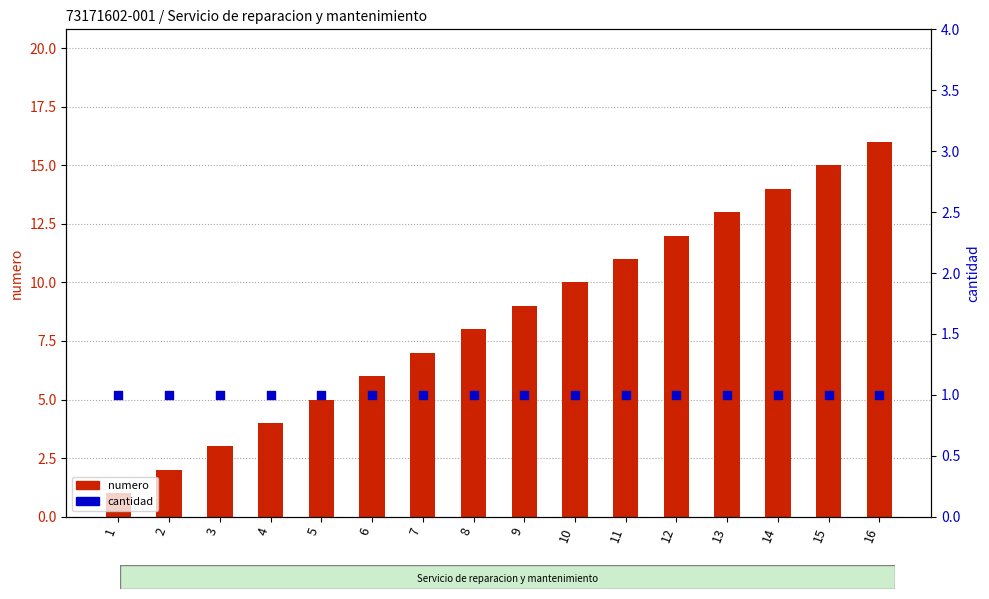

Which series has the widest spread of Y values?

numero